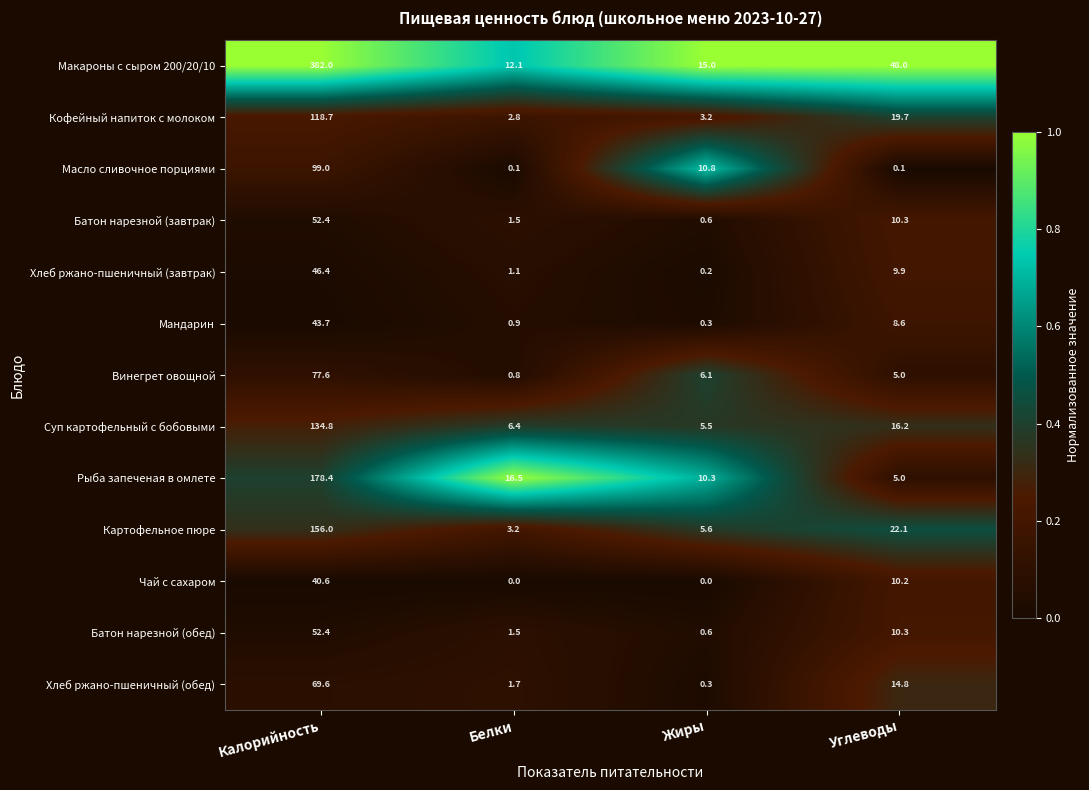

What is the total value across all series at Белки?

48.6